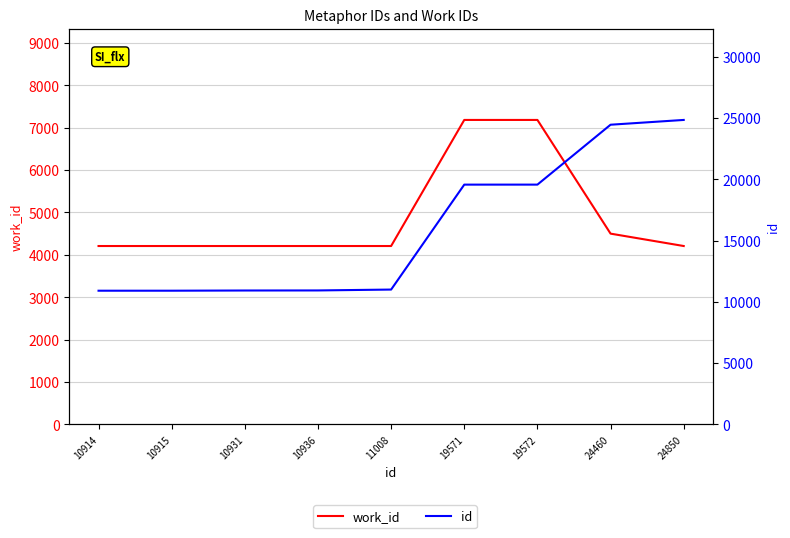

What is the average value of the work_id series?

4902